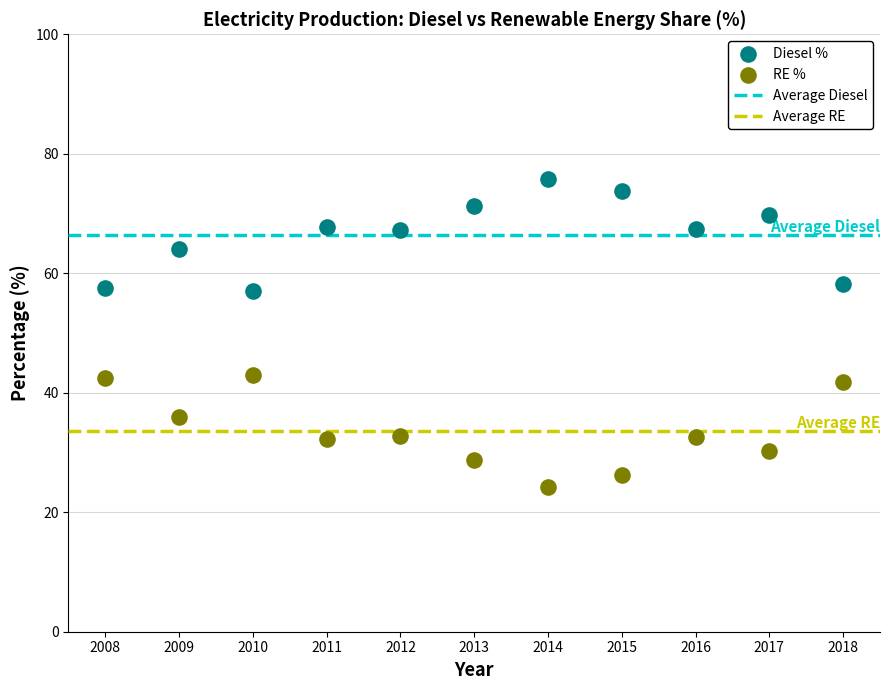

Which series reaches the maximum Y coordinate?

Diesel %